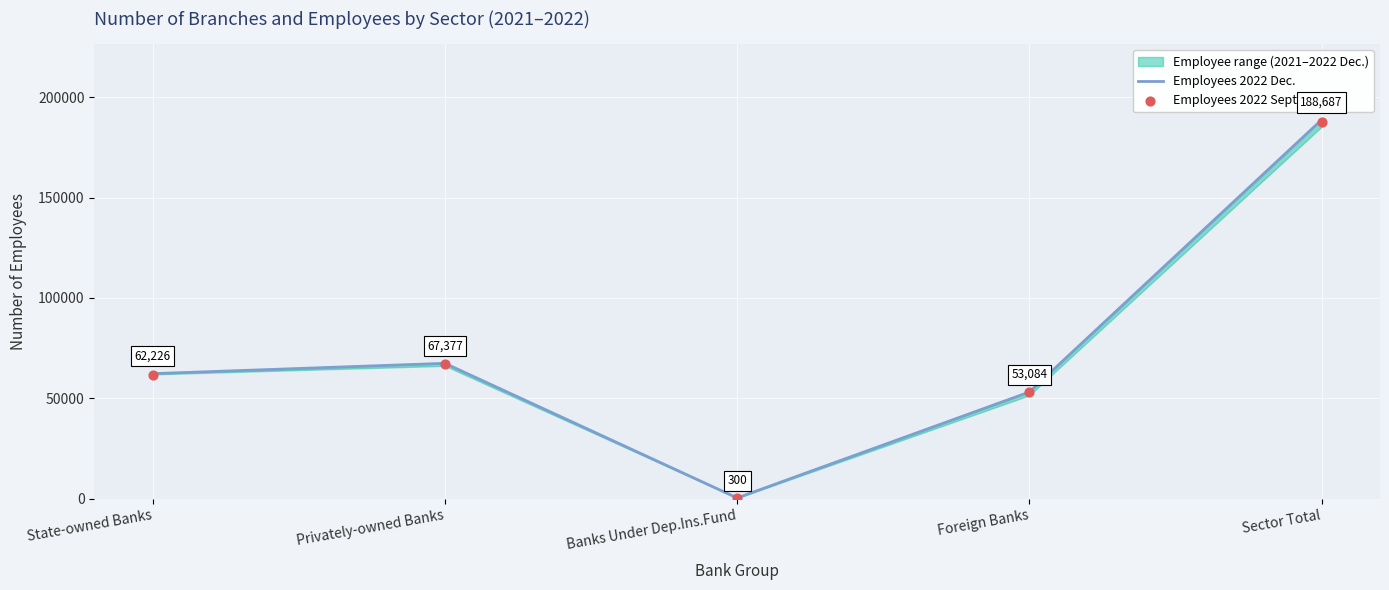

Which series reaches the minimum Y coordinate?

Employees 2022 Sept.